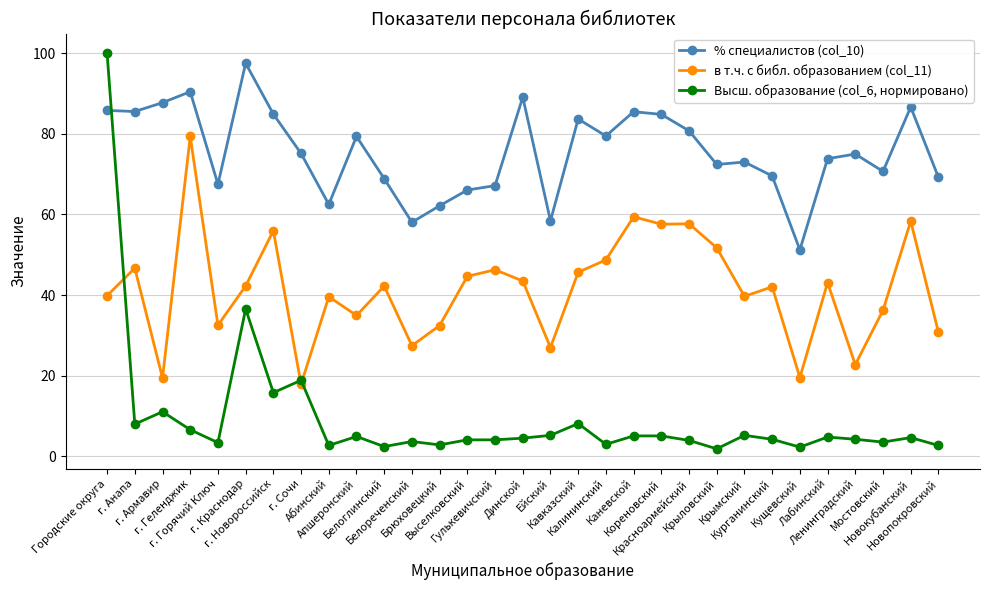

How many series are shown in this chart?

3